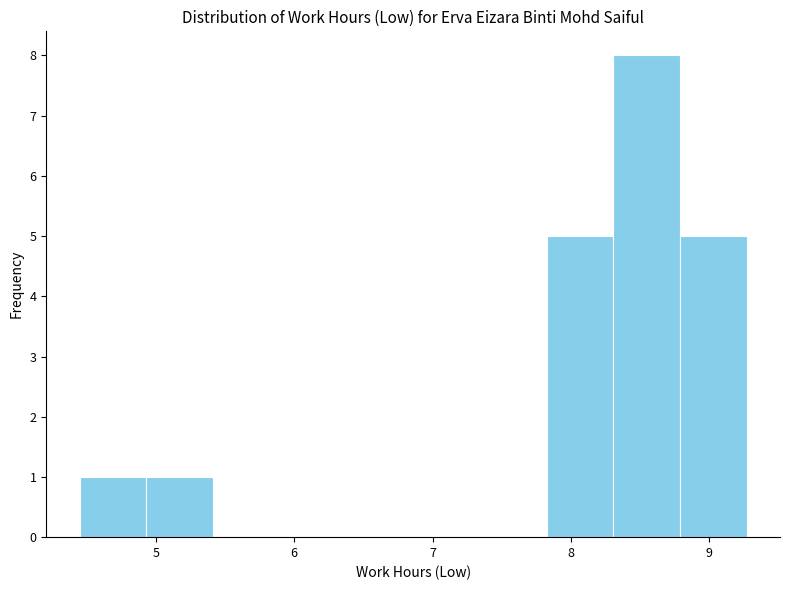

Reading left to right, list every bar in this chart as the range it spans on the x-axis followed by its height. Neither the bar edges nor the heights are printed on the chart, so give them approximately, as read against the axes.

4.5 to 4.9: 1
4.9 to 5.4: 1
5.4 to 5.9: 0
5.9 to 6.4: 0
6.4 to 6.9: 0
6.9 to 7.3: 0
7.3 to 7.8: 0
7.8 to 8.3: 5
8.3 to 8.8: 8
8.8 to 9.3: 5